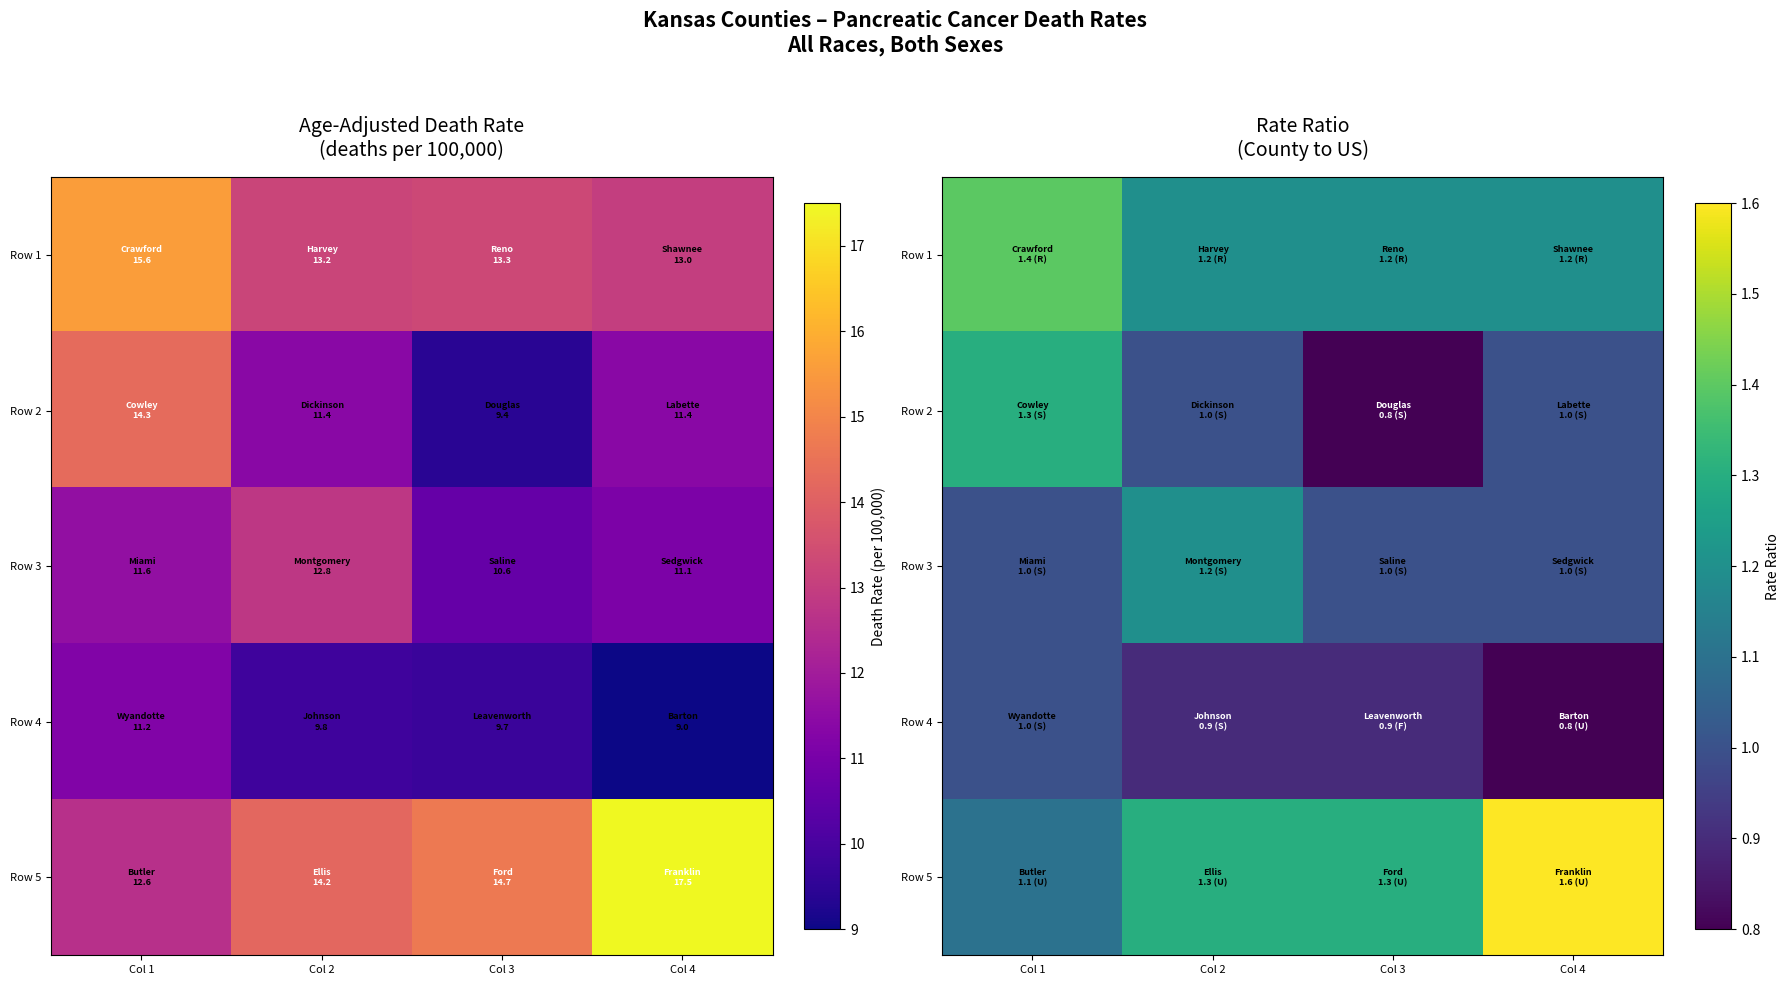

Is the value of Row 2 at Col 4 greater than the value of Row 1 at Col 1?

No